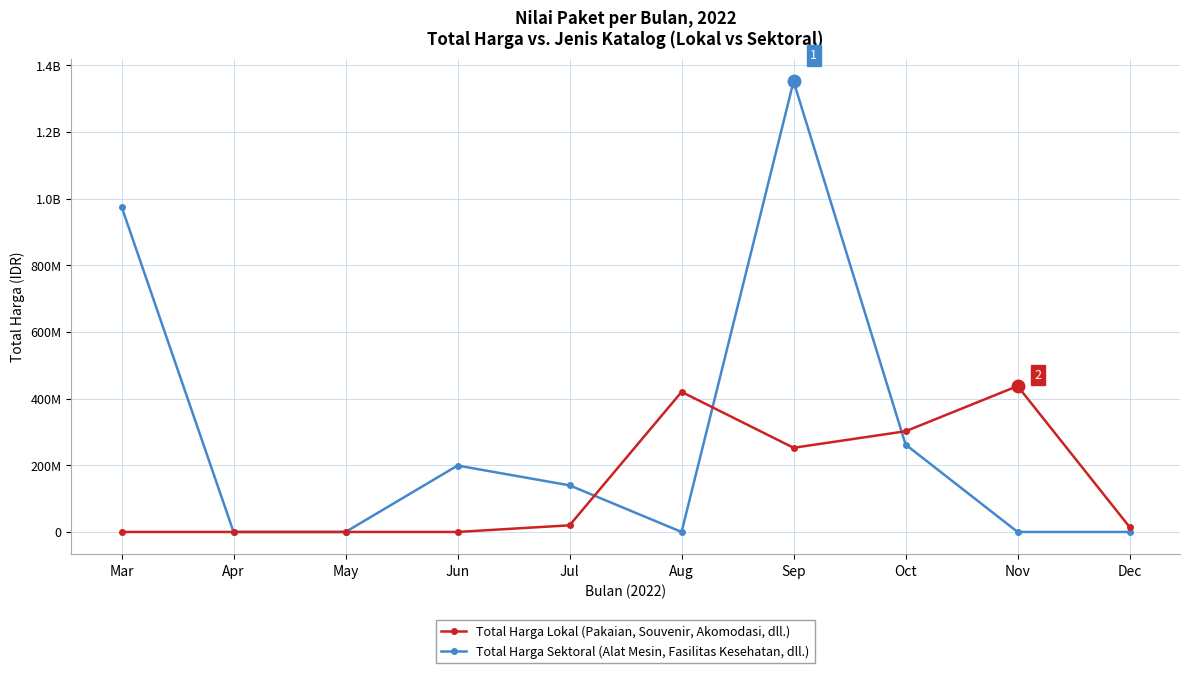

Does the chart have visible grid lines?

Yes